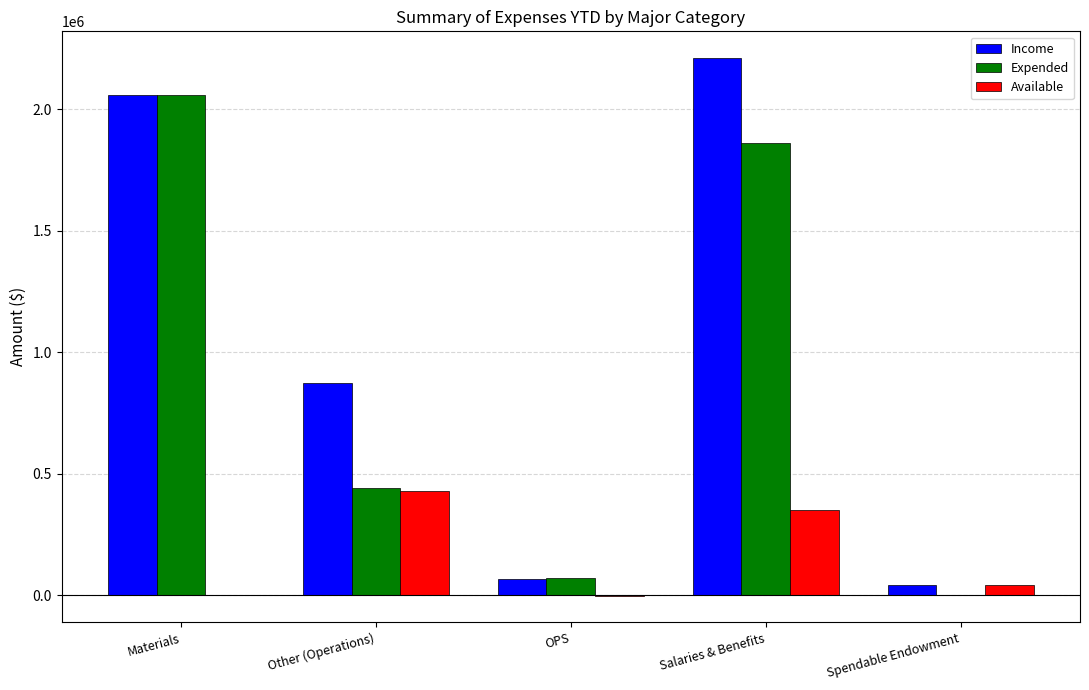

The value of Expended at Other (Operations) is 644520.7. True or false?

False